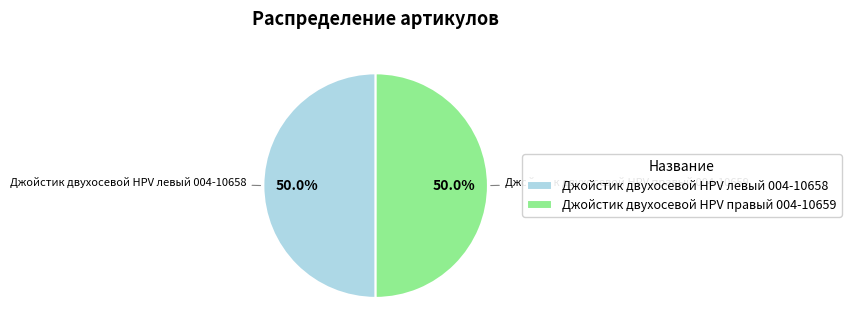

What percentage do Джойстик двухосевой HPV правый 004-10659 and Джойстик двухосевой HPV левый 004-10658 together represent?

100.0%